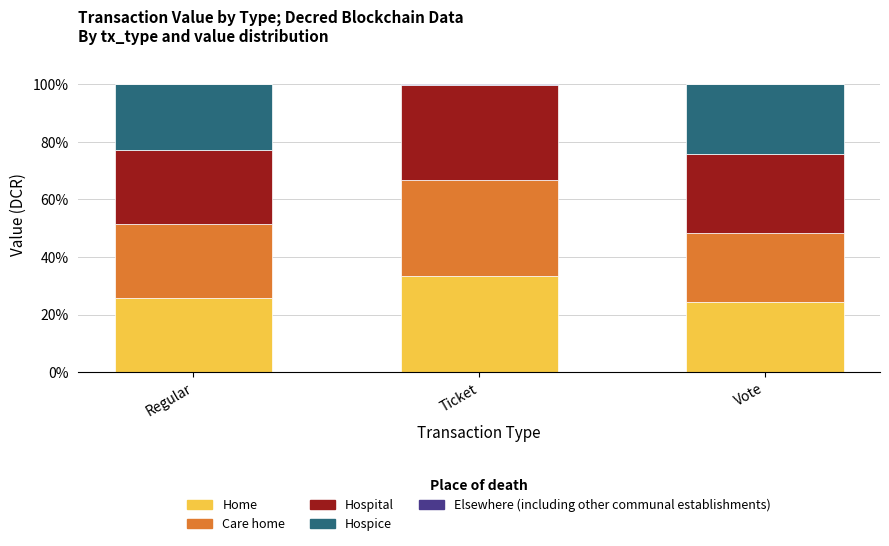

Which category has the highest value in the Home series?

Ticket